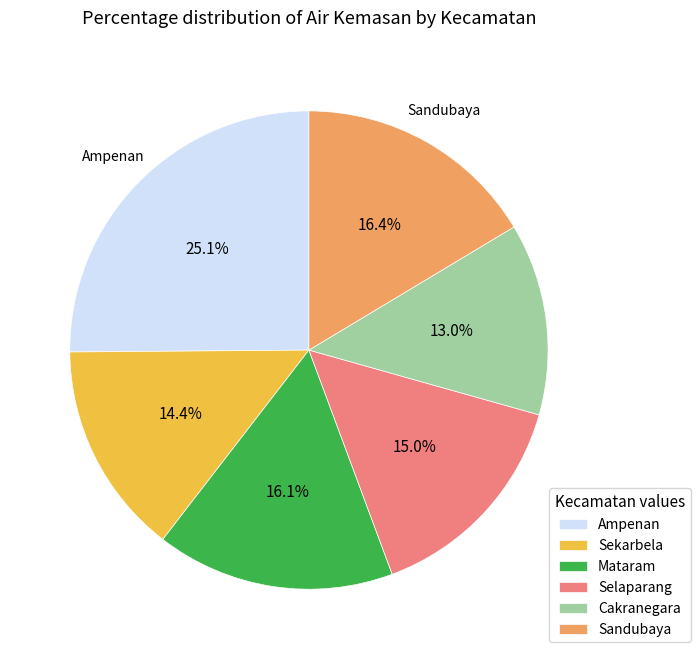

To the nearest percent, what percentage of the pie is Sandubaya?

16%